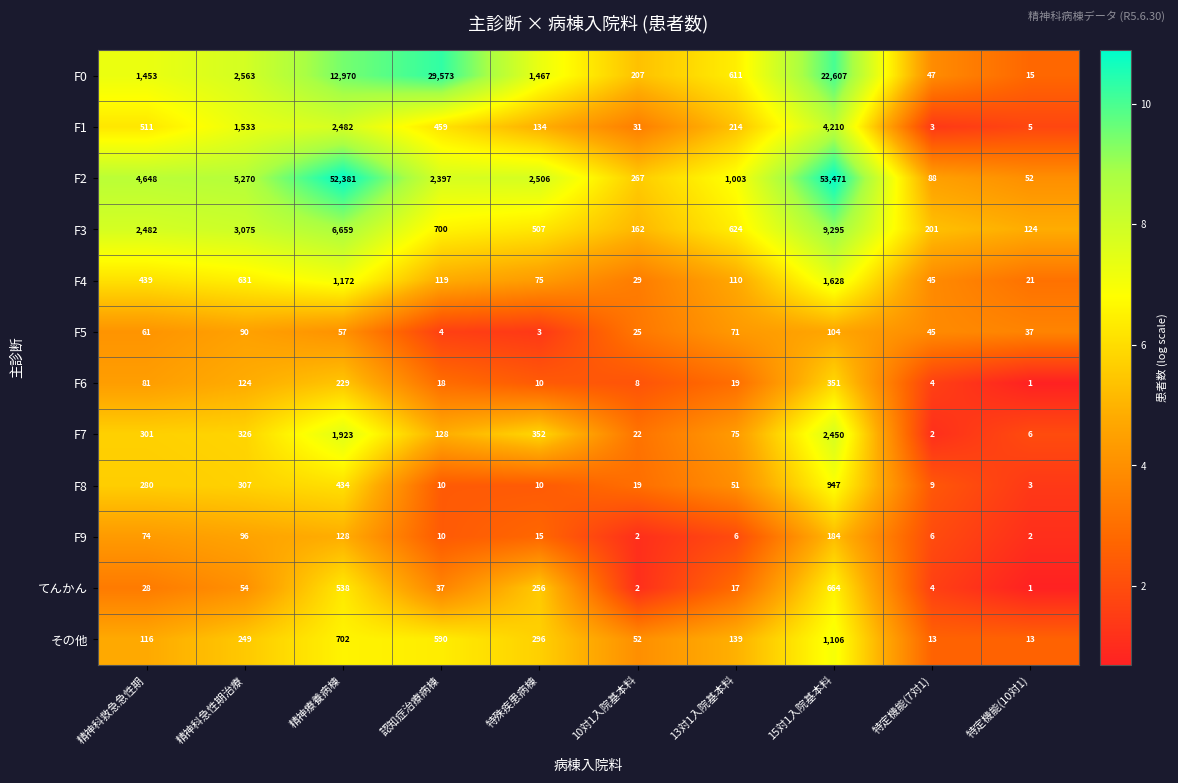

What is the highest value of the F2 series?

53471